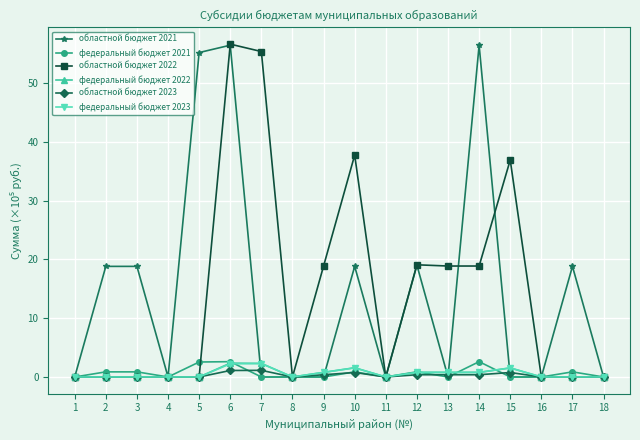

What is the greatest value displayed?

56.6